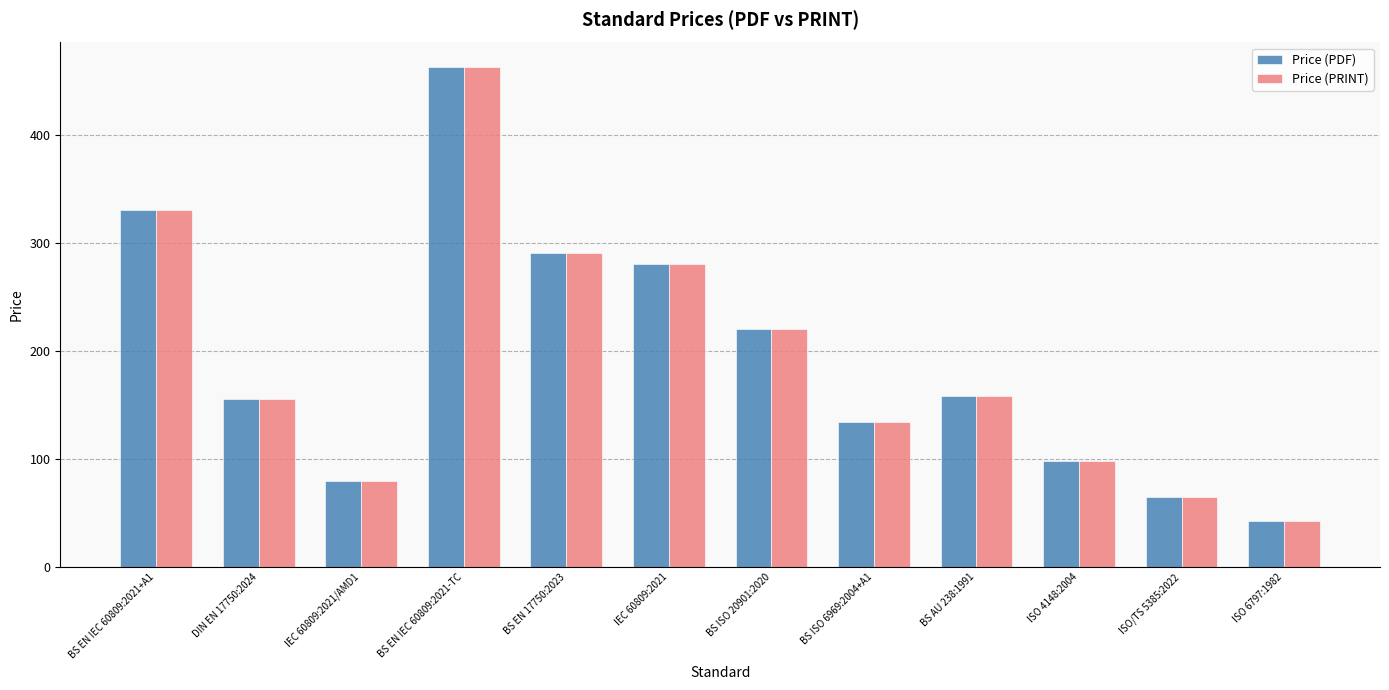

At which category is the sum across all series the highest?

BS EN IEC 60809:2021-TC